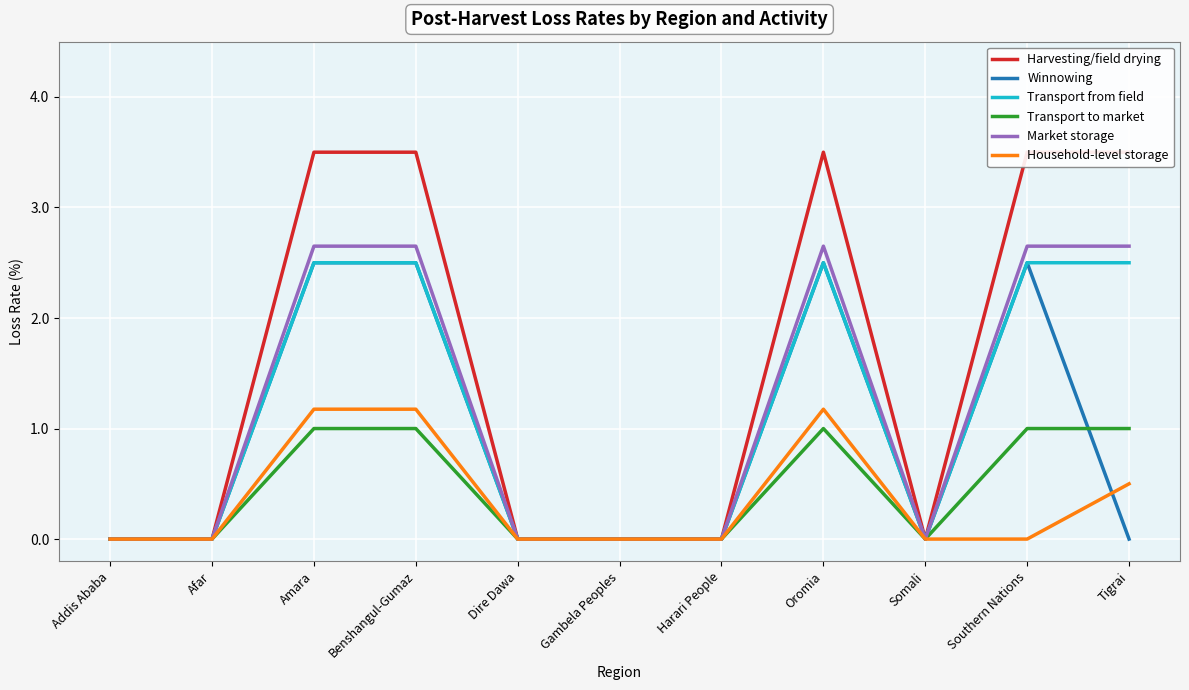

At which label does Winnowing reach its minimum?

Addis Ababa